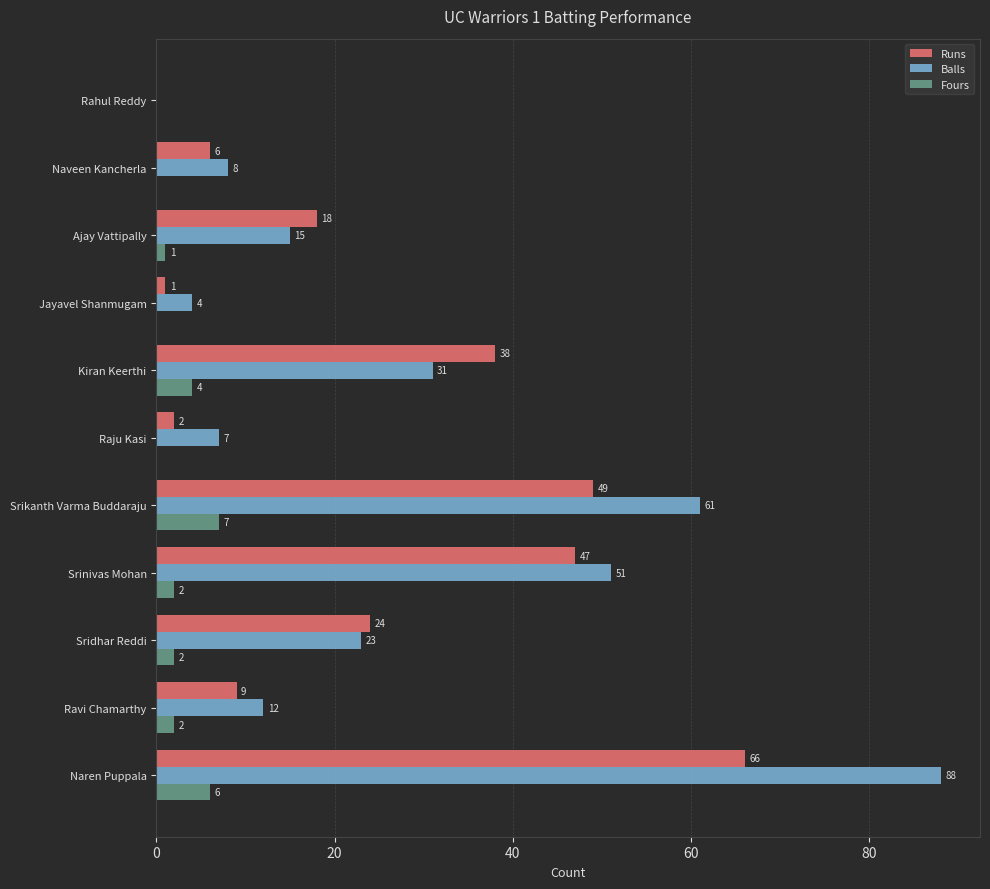

What is the maximum value shown in the chart?

88